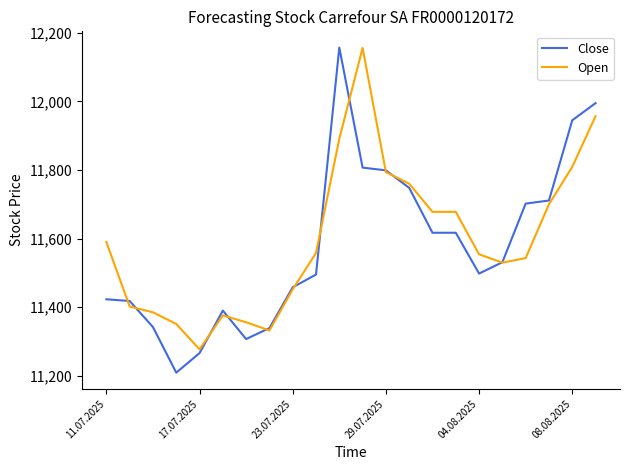

What is the sum of all Open values?

255129